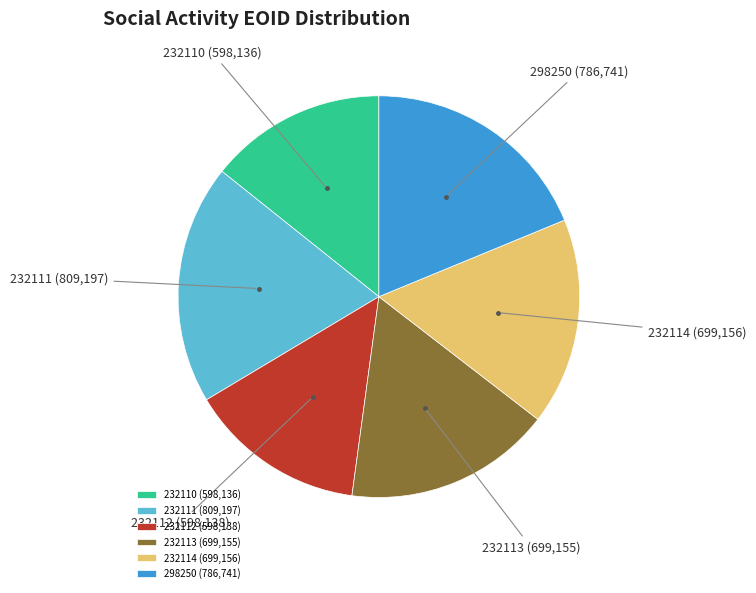

Combined, do 232111 (809,197) and 232114 (699,156) account for over 50%?

No